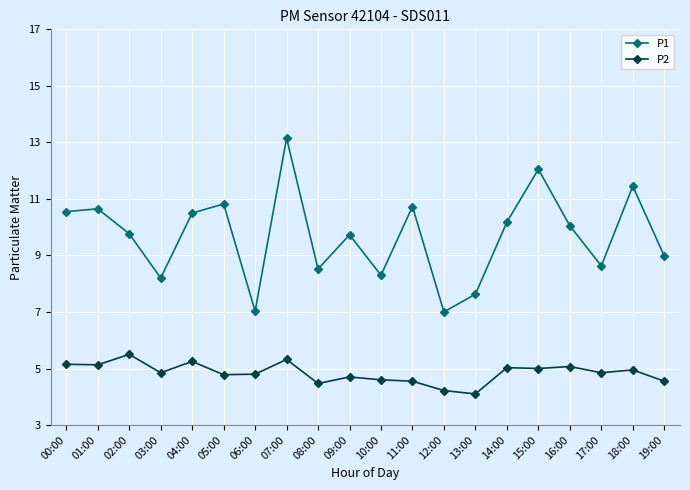

What is the sum of all P1 values?

193.9